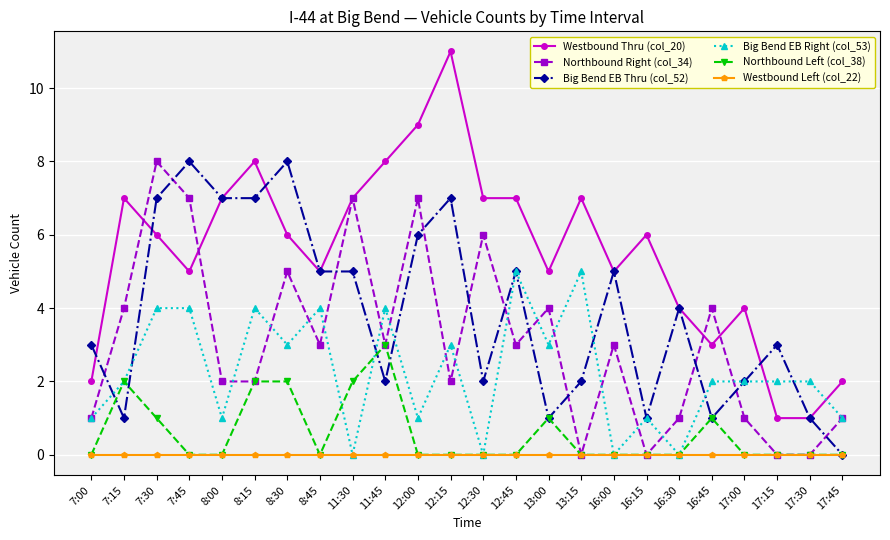

Which category has the highest value in the Westbound Thru (col_20) series?

12:15